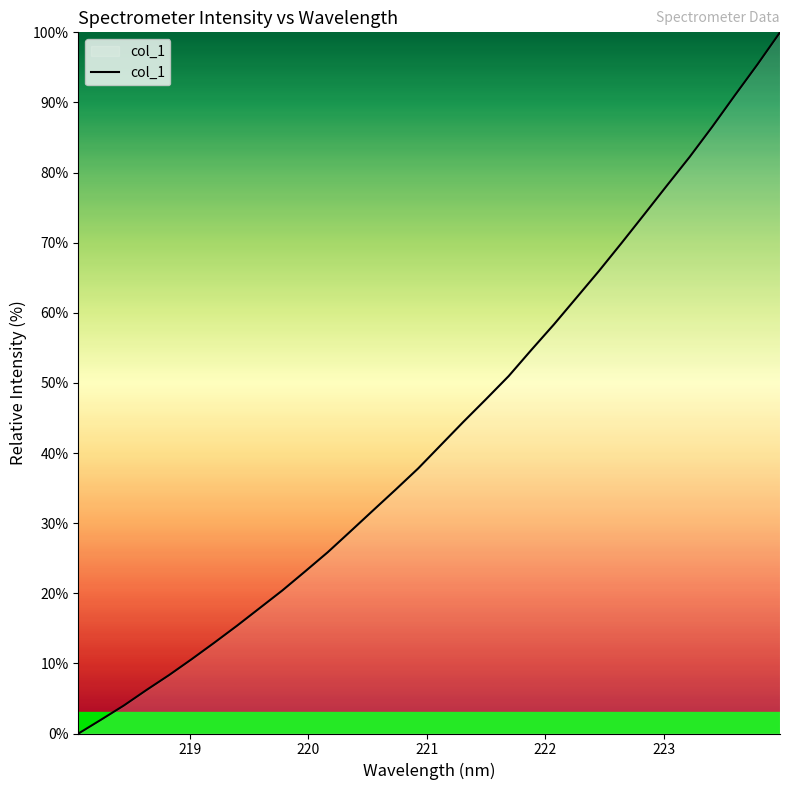

What is the maximum value shown in the chart?

100.0